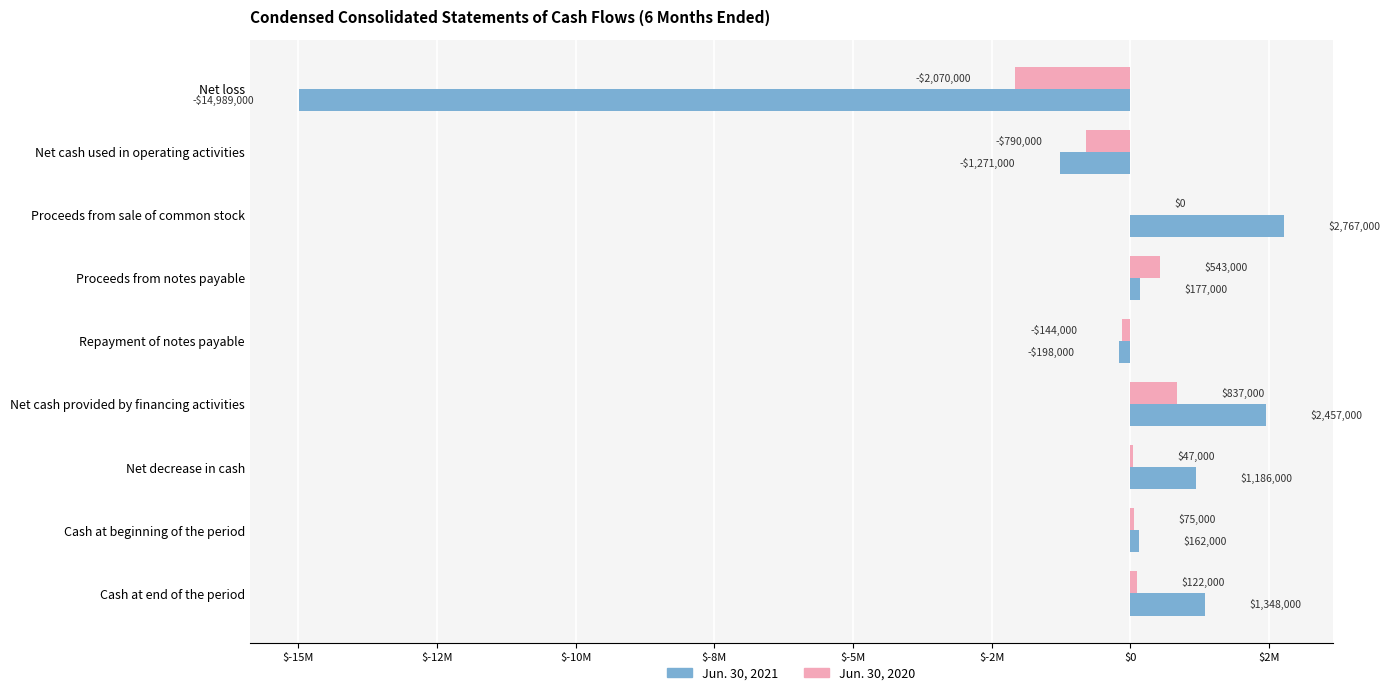

List the series in order of their peak value, lowest first.

Jun. 30, 2020, Jun. 30, 2021